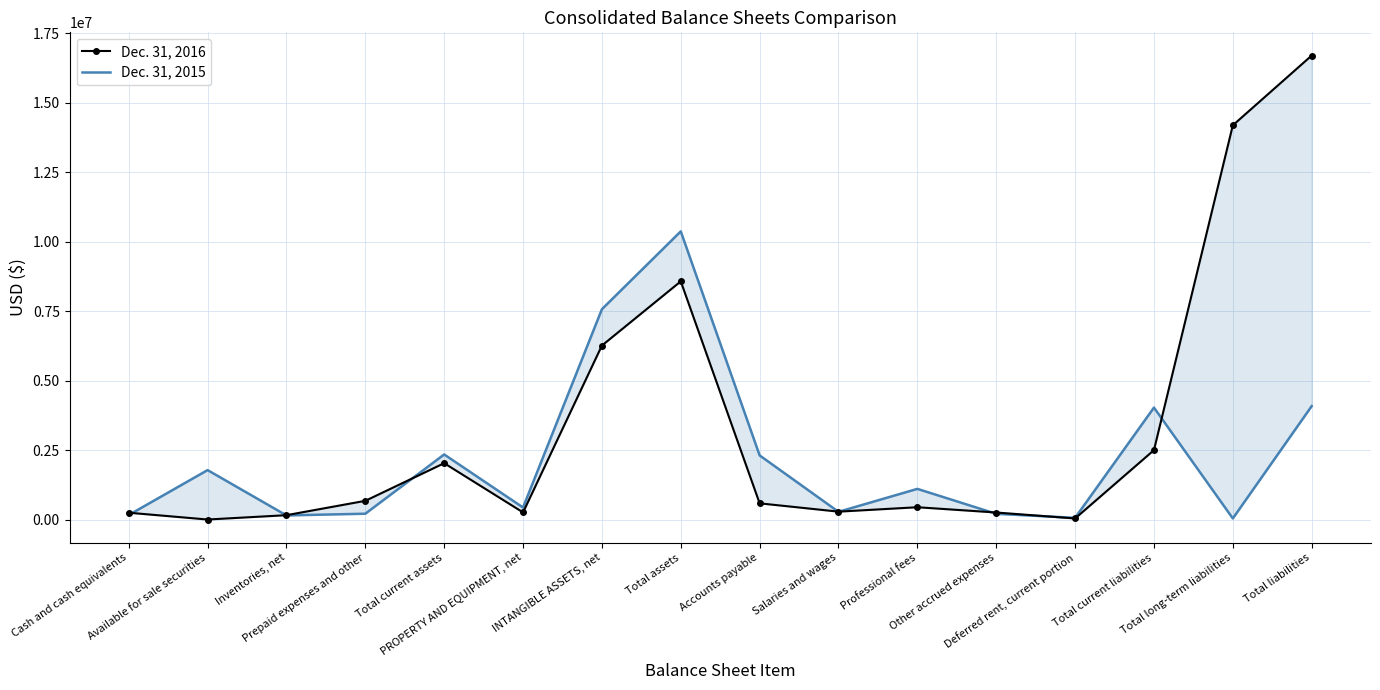

Which series changed the most between Professional fees and Total liabilities?

Dec. 31, 2016